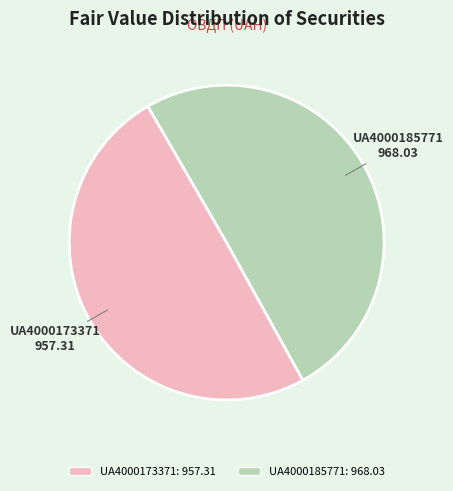

Rank the categories by value from lowest to highest.

UA4000173371, UA4000185771